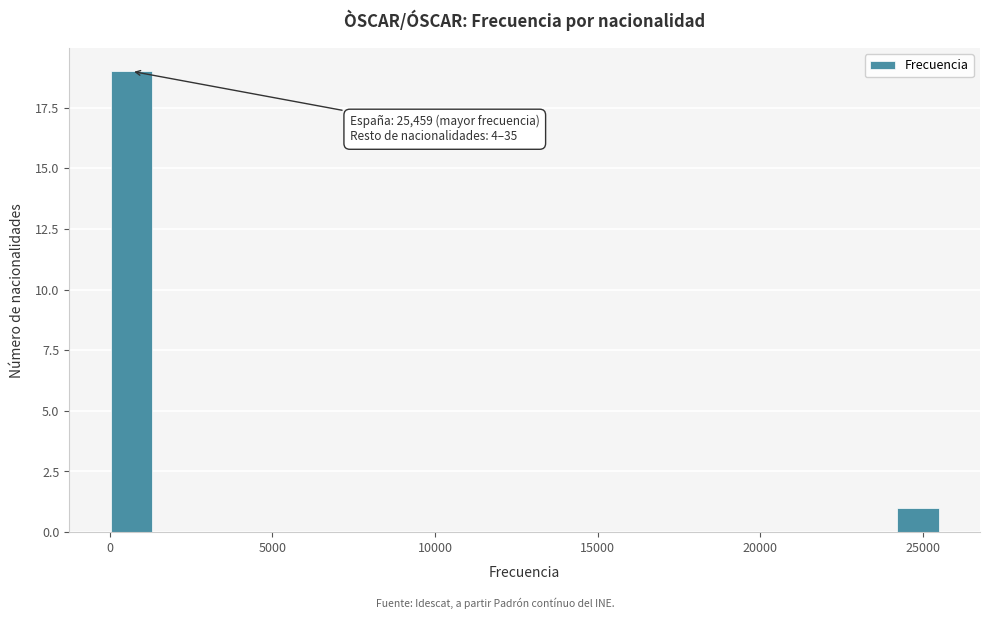

Around what value on the x-axis is the tallest bar? Give the approximate position of its centre, as read against the axis.

500